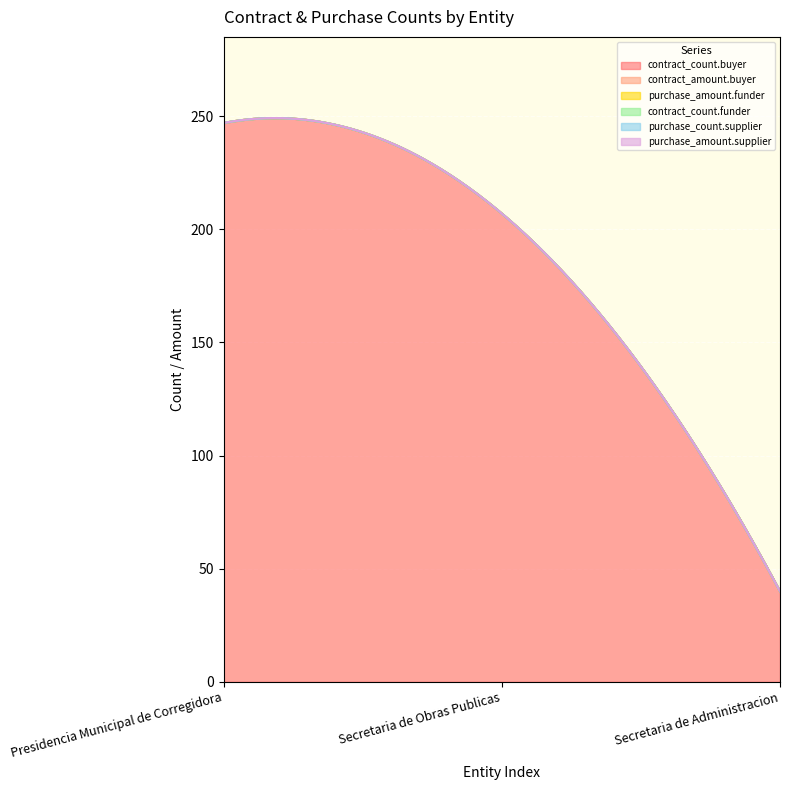

Between Presidencia Municipal de Corregidora and Secretaria de Administracion, which is larger?

Presidencia Municipal de Corregidora